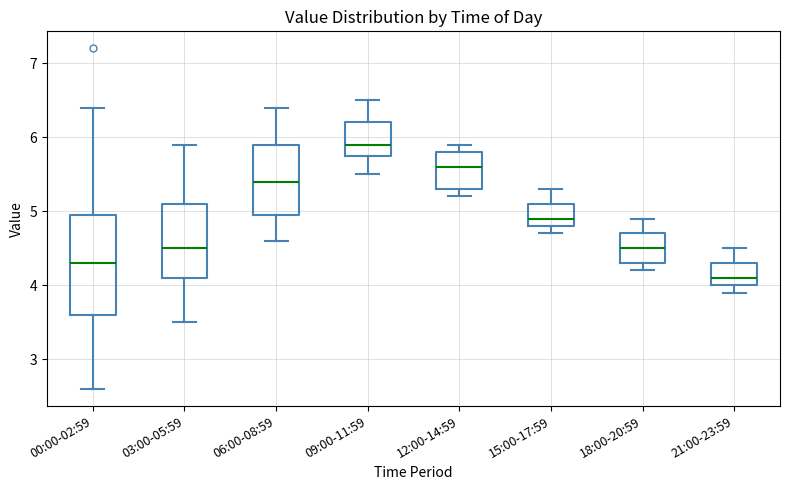

Which box has the lowest median line?

21:00-23:59